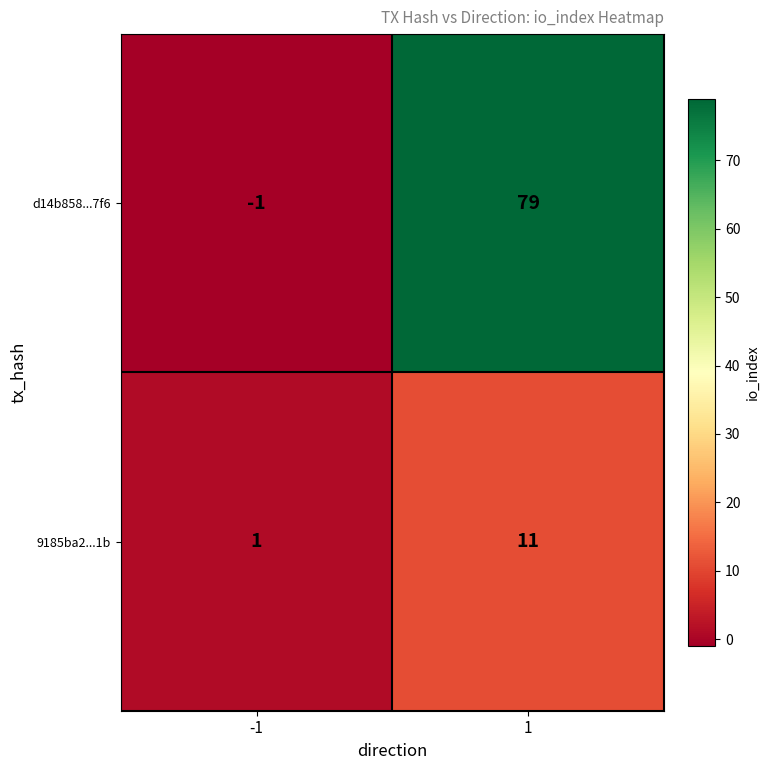

What is the maximum value shown in the chart?

79